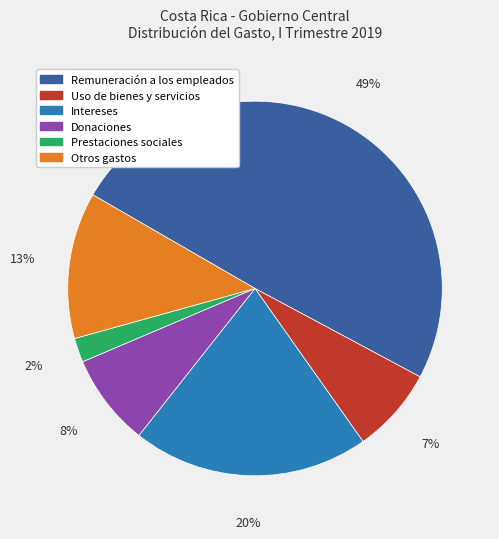

Count the number of slices in the pie.

6